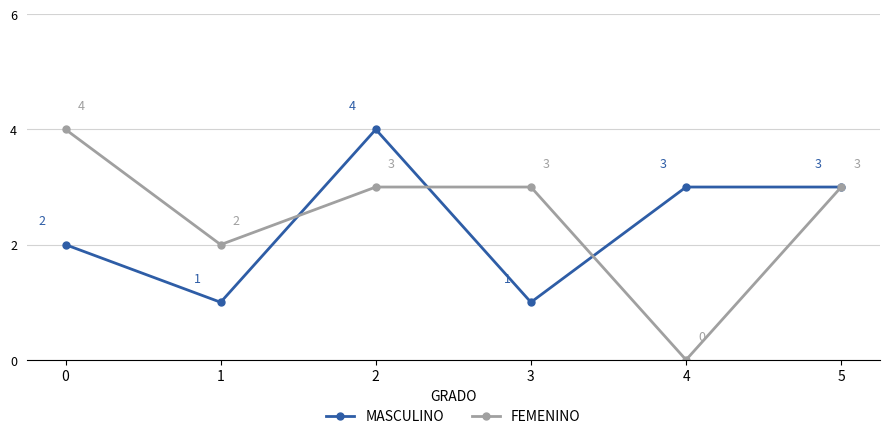

Reading left to right, extract all data points from this chart.

MASCULINO: 2	1	4	1	3	3
FEMENINO: 4	2	3	3	0	3